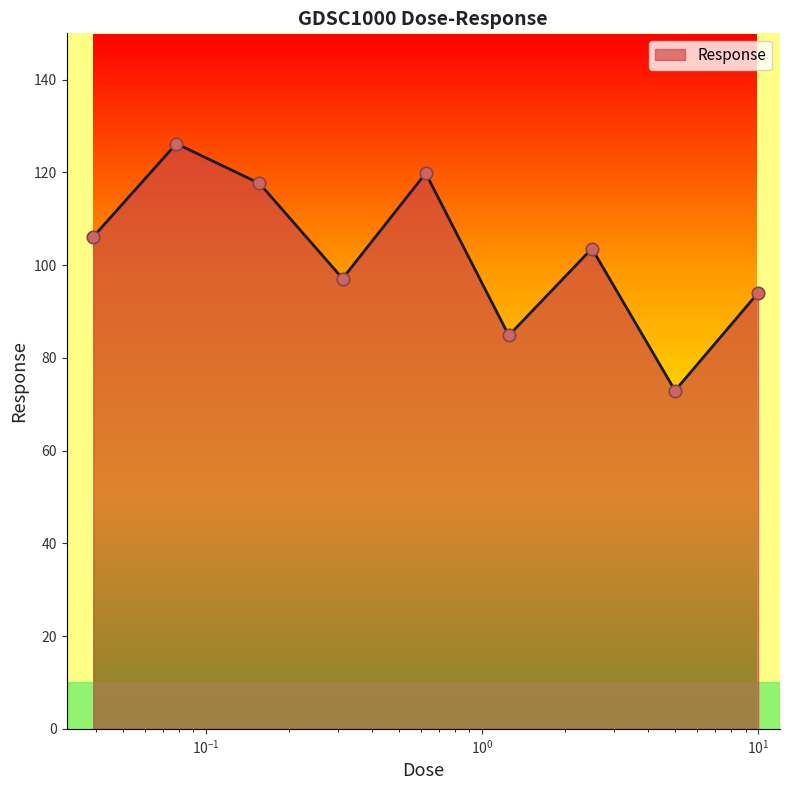

What is the difference between the maximum and minimum values?

53.3